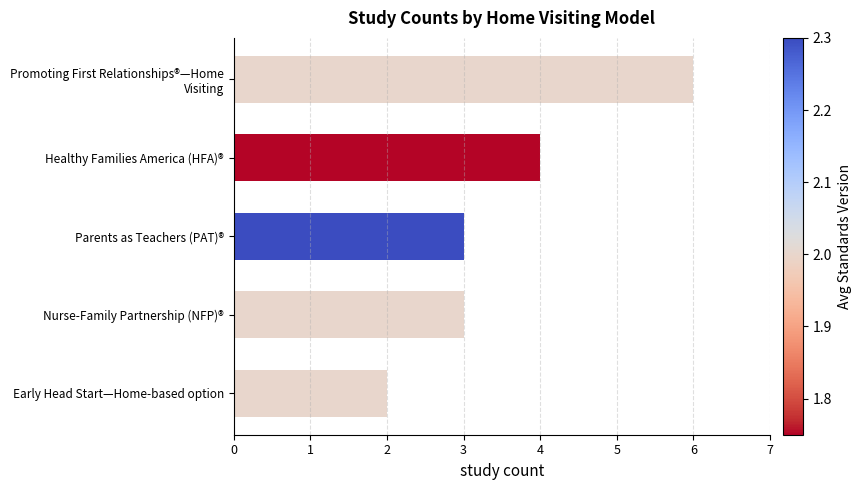

What is the difference between the second highest and second lowest values?

1